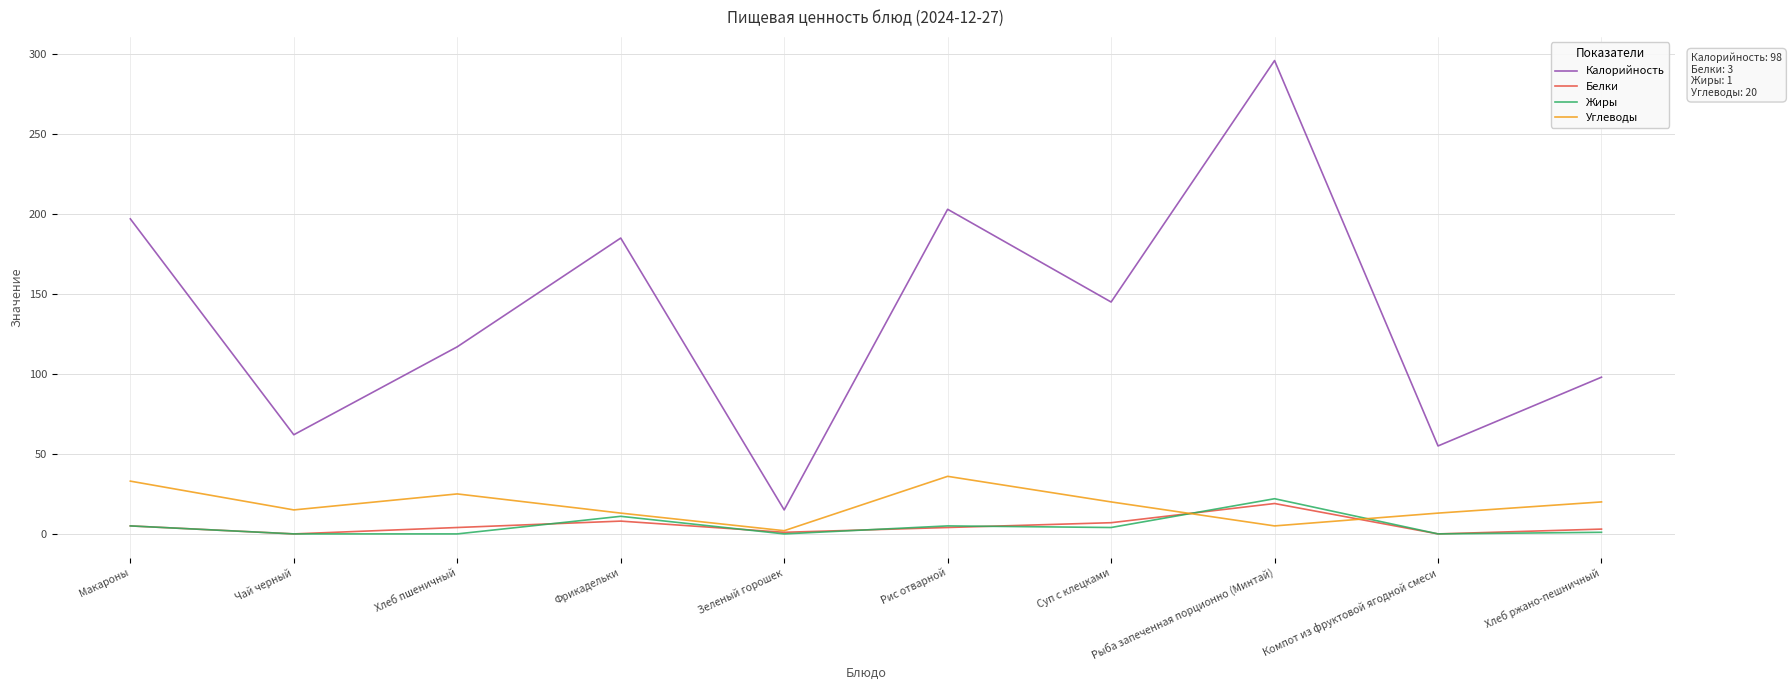

What is the greatest value displayed?

296